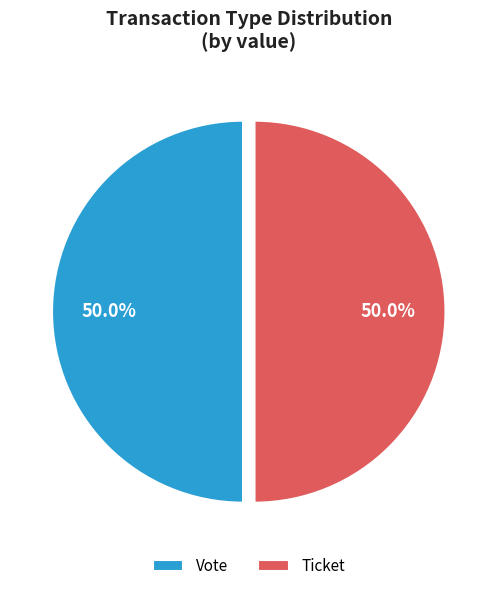

To the nearest percent, what is the difference between the largest and smallest slice percentages?

0%